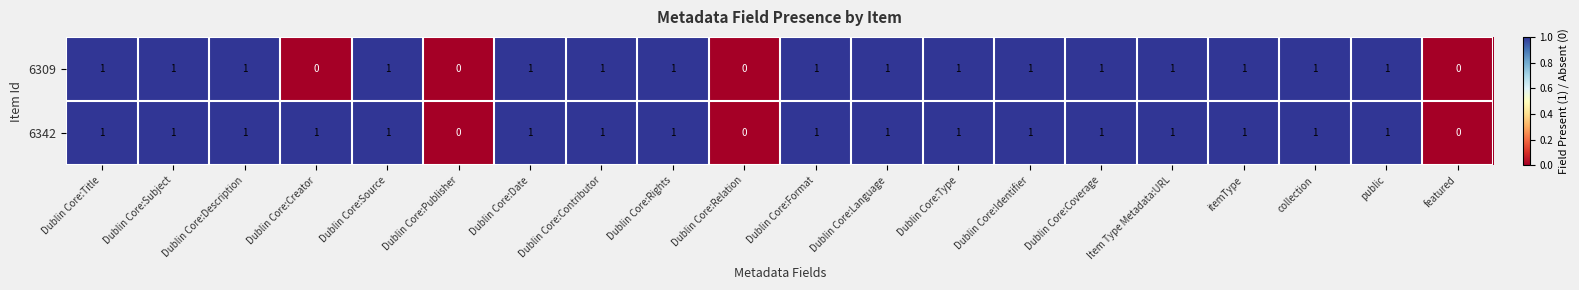

What is the sum of all 6309 values?

16